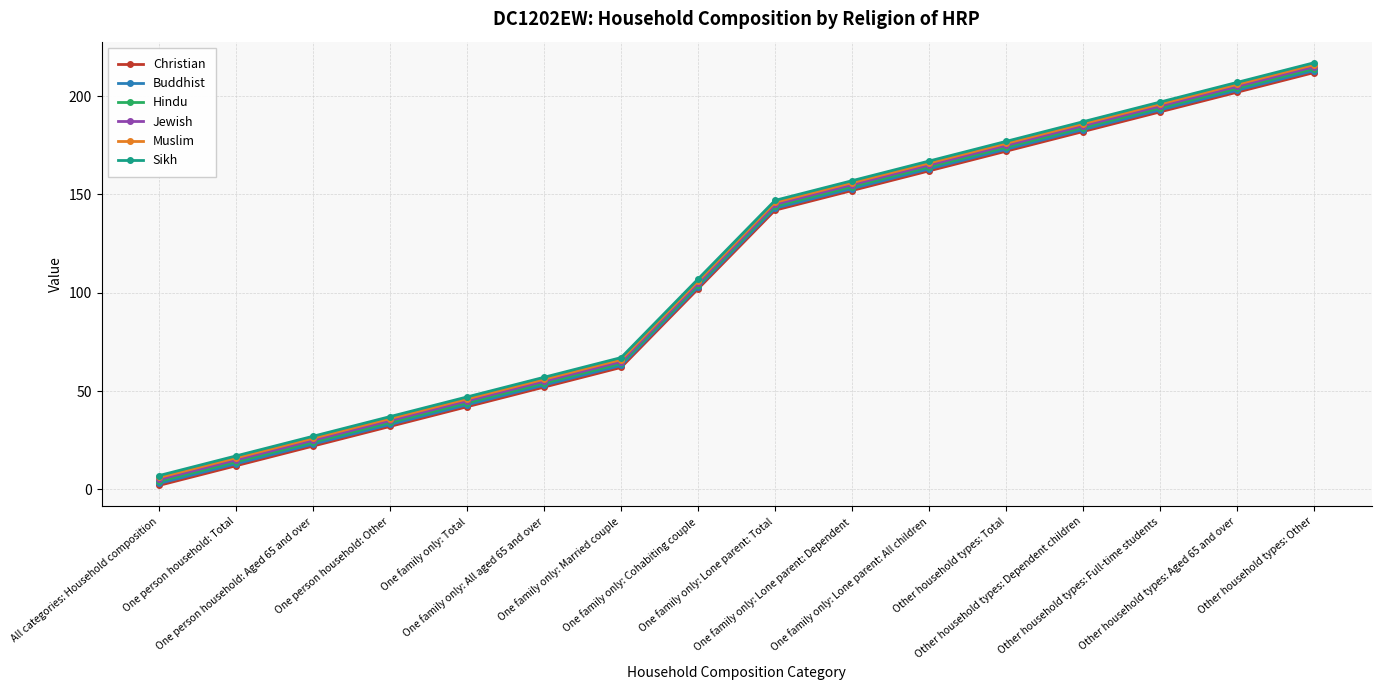

True or false: Sikh has more than 1 points higher than both neighbors.

False